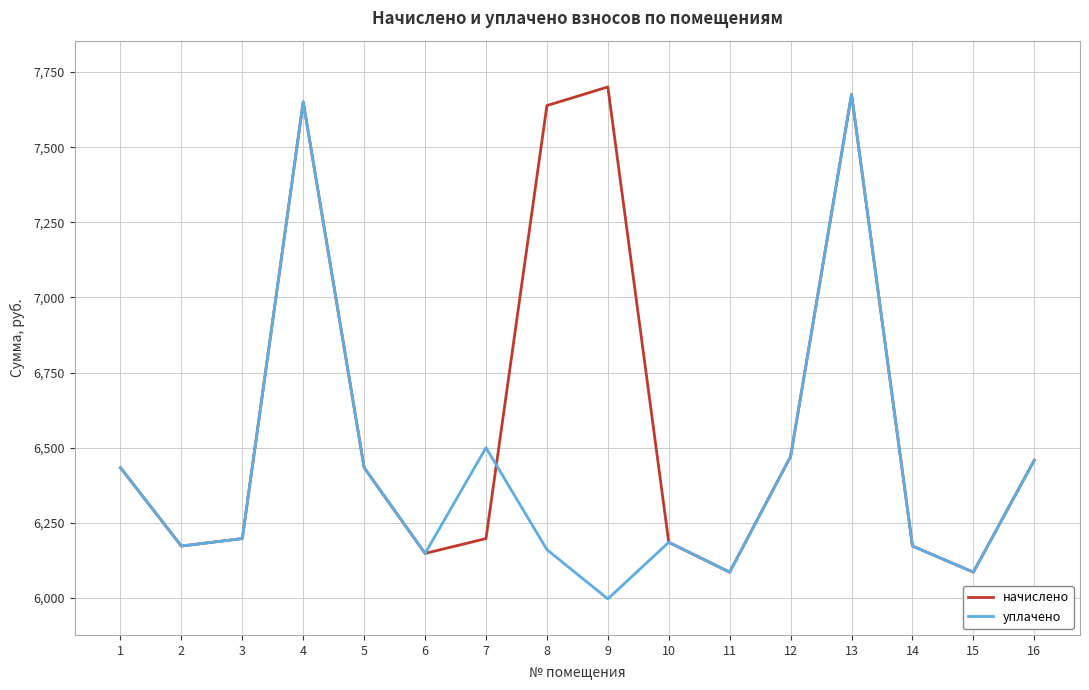

What is the minimum value shown in the chart?

5996.9